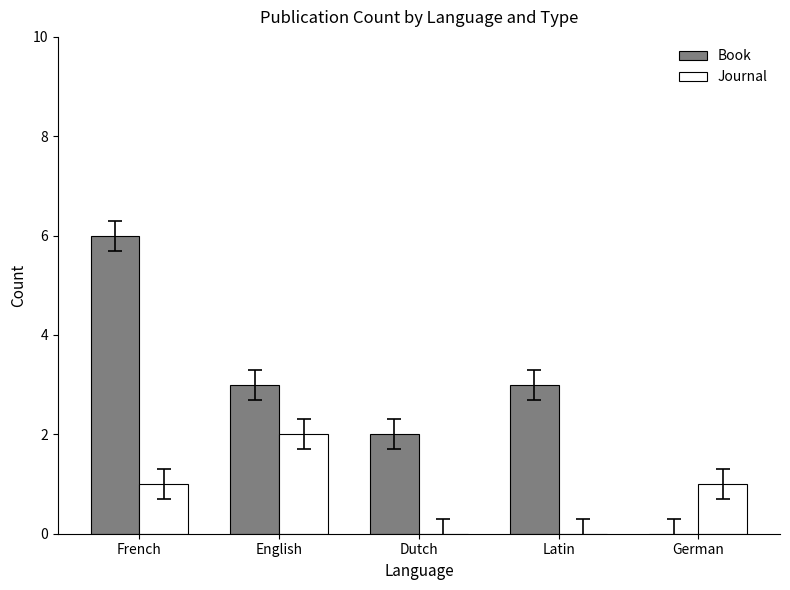

How many groups of bars are there?

5